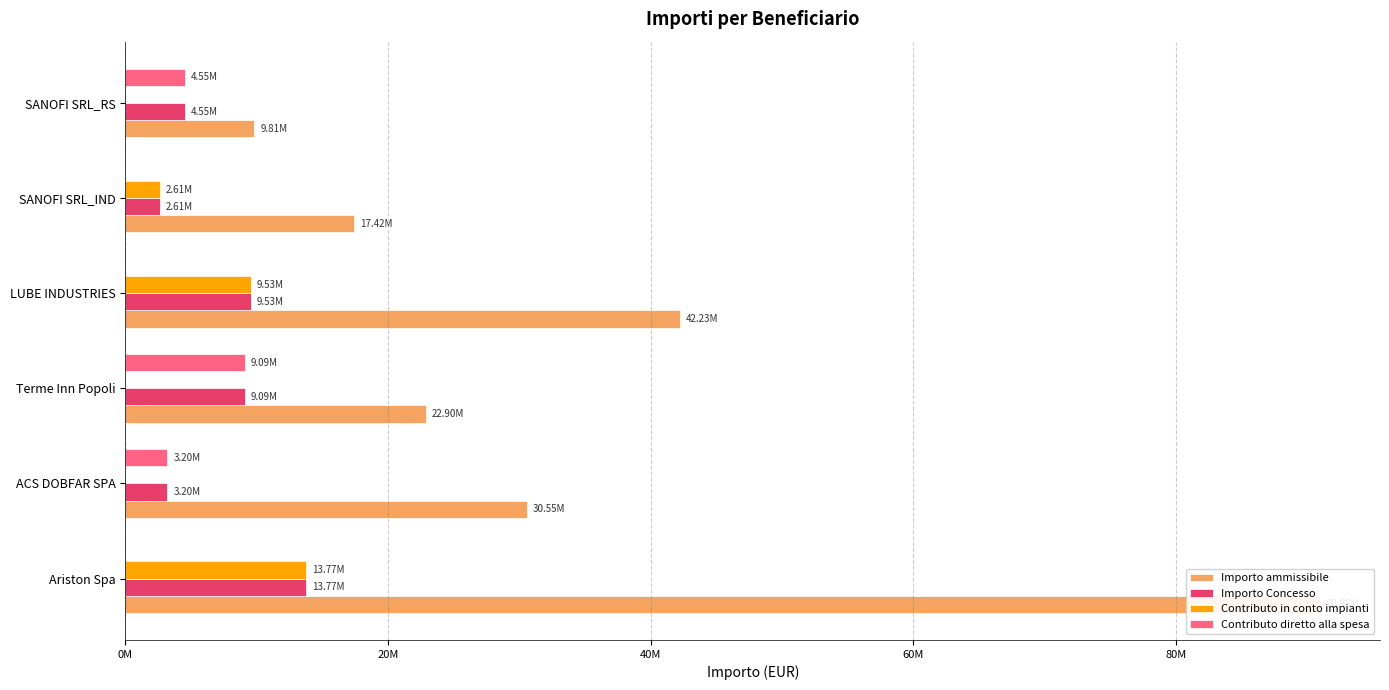

At how many categories does at least one series exceed 33481309?

2